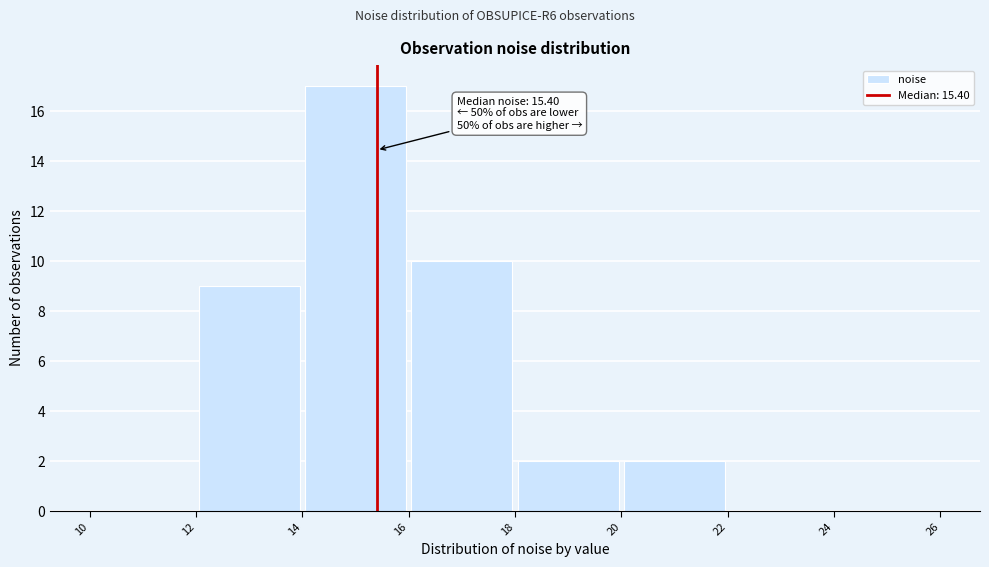

Which range on the x-axis has the tallest bar?

14 to 16